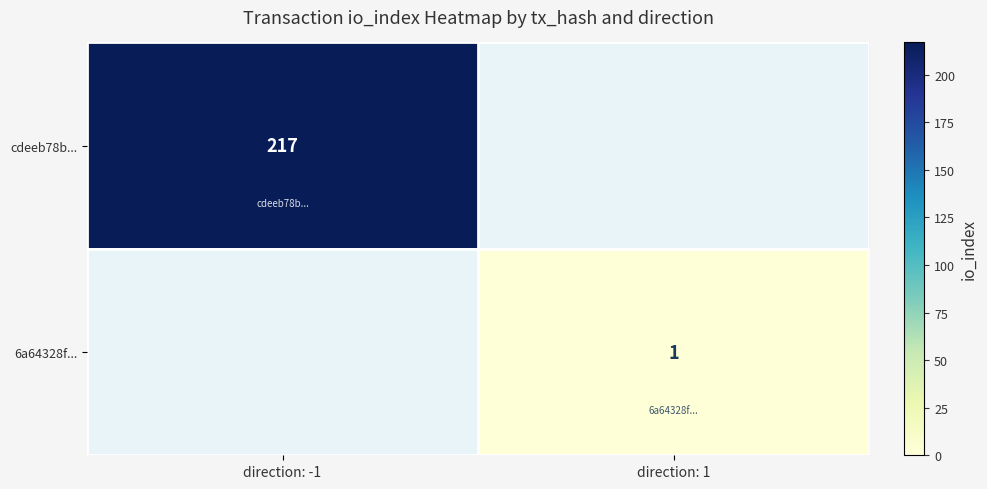

The value of cdeeb78b... at direction: -1 is 217. True or false?

True